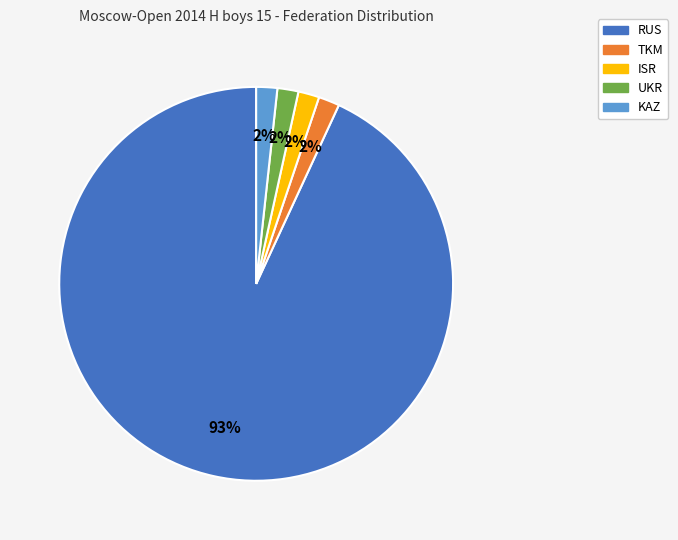

Count the number of slices in the pie.

5